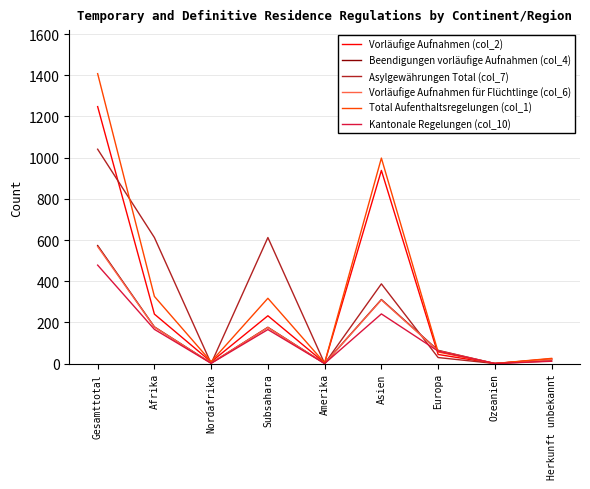

What is the sum of the Kantonale Regelungen (col_10) values at Amerika and Herkunft unbekannt?

11